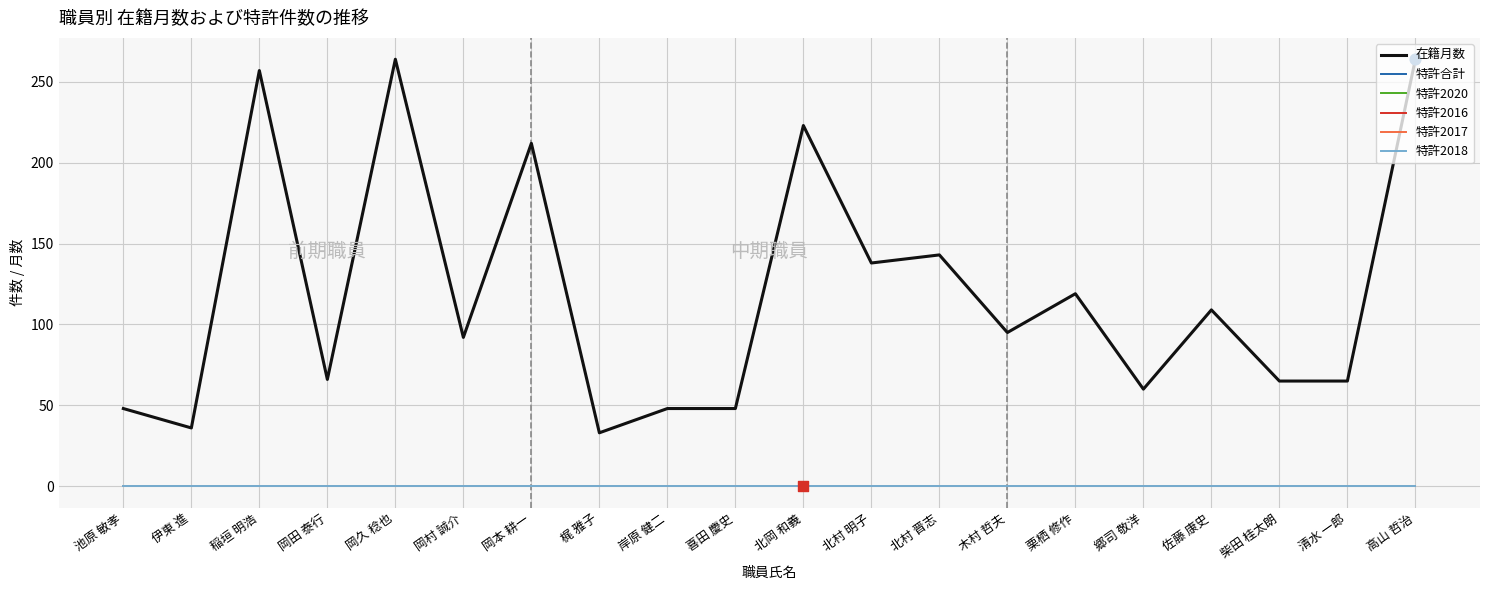

At which category is the sum across all series the highest?

岡久 稔也